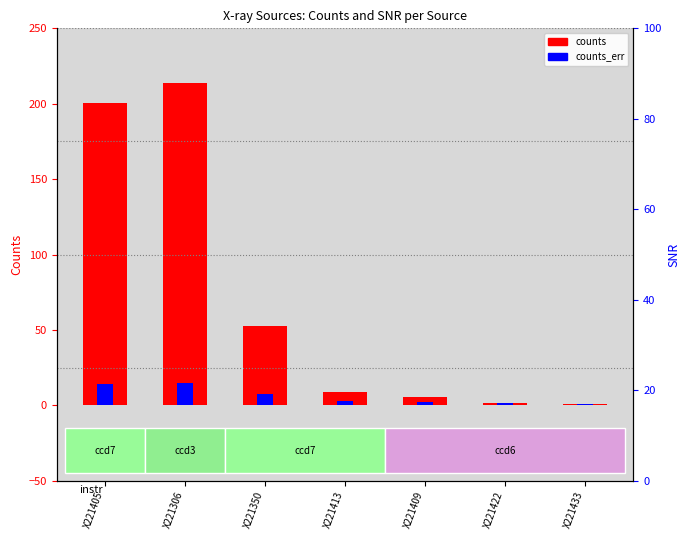

How many groups of bars are there?

7